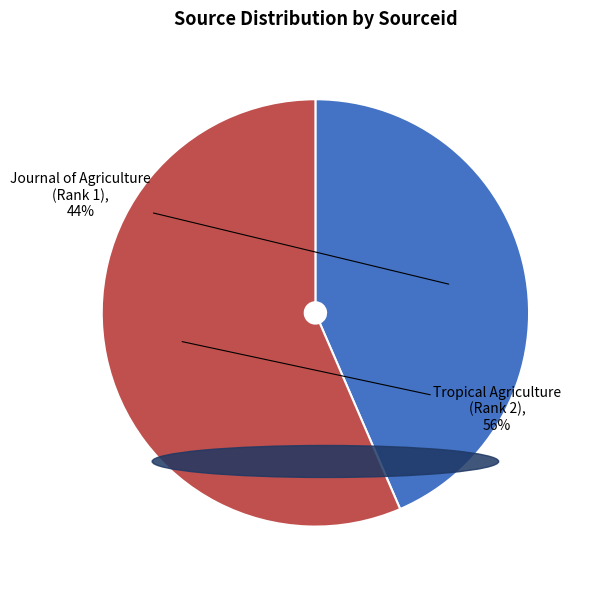

Is there a majority slice in this chart?

Yes